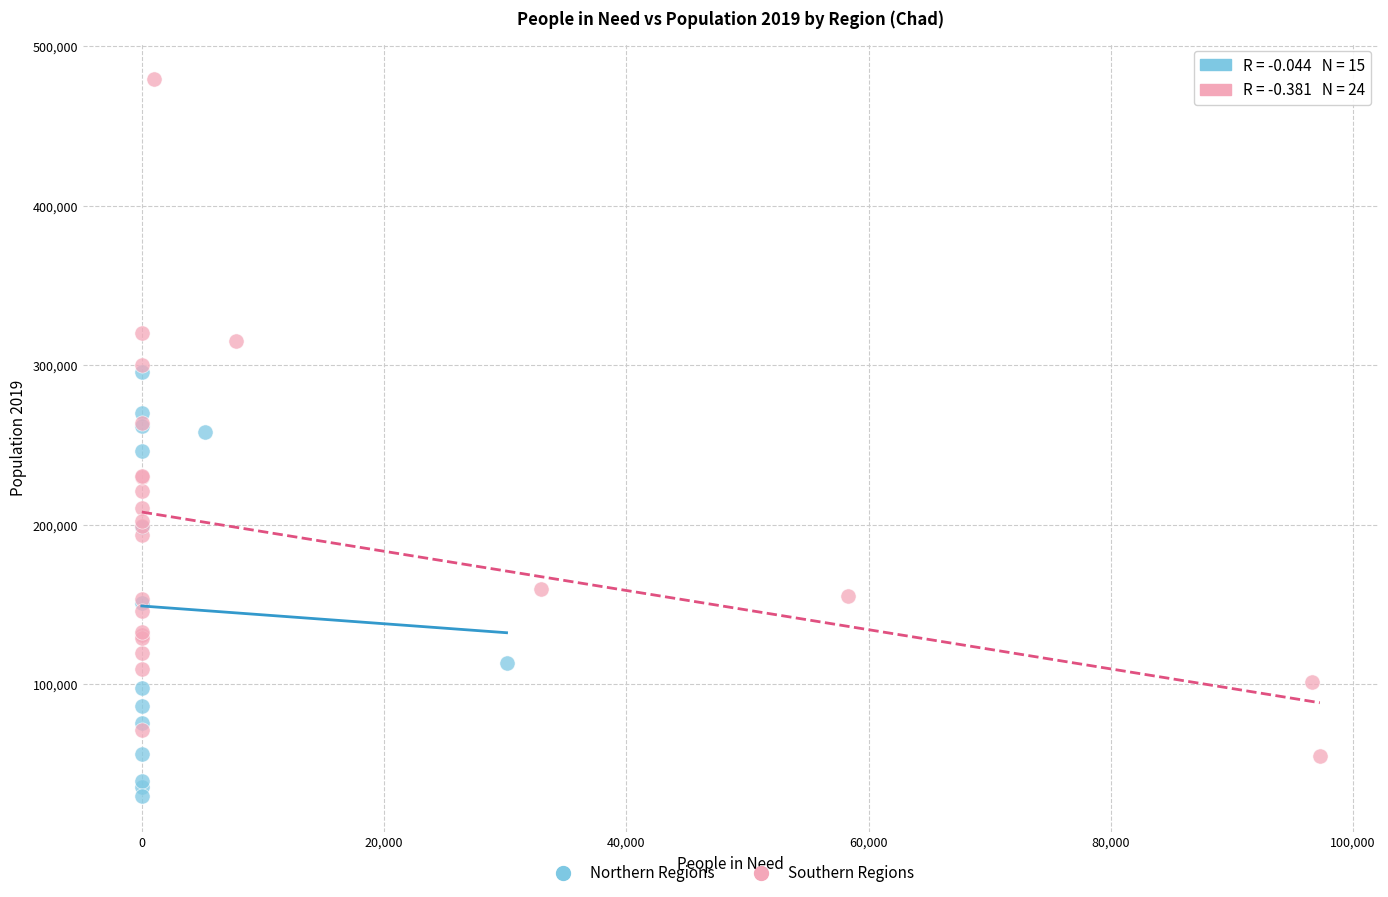

What are all the series names shown in the legend?

Northern Regions, Southern Regions